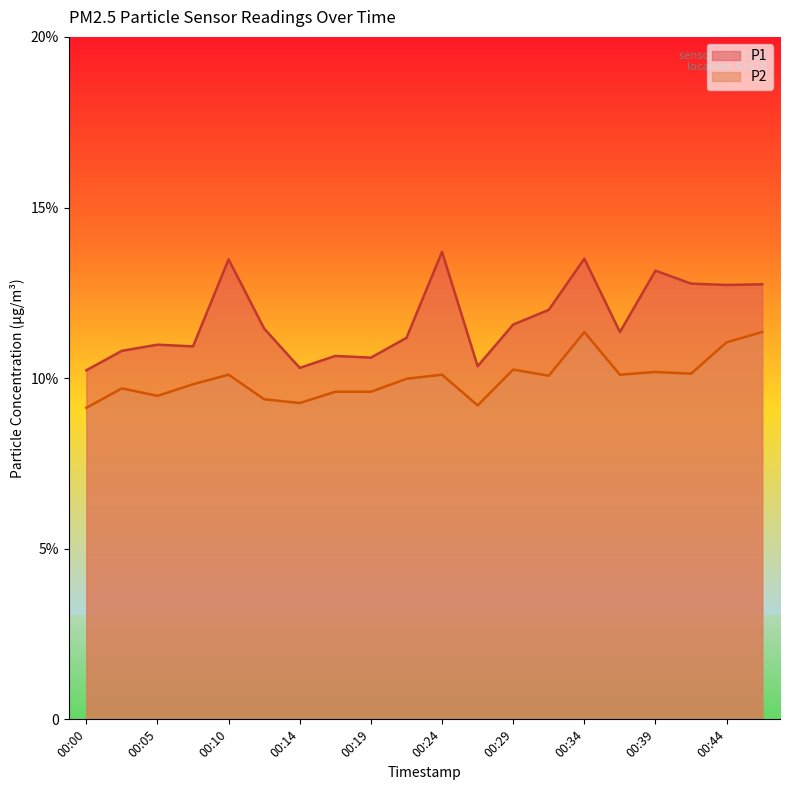

How many lines are shown in the chart?

2